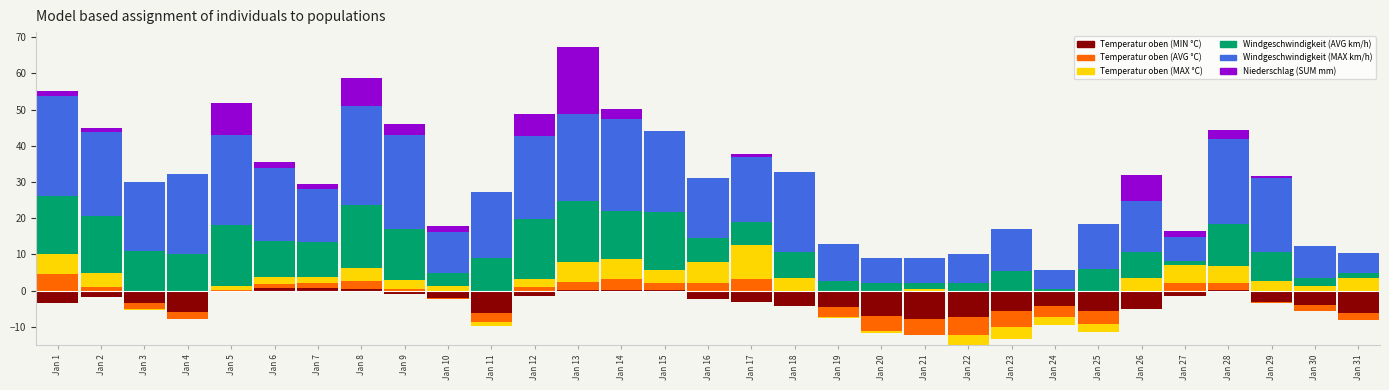

The Niederschlag (SUM mm) series shows 0.0 at Jan 15. True or false?

True